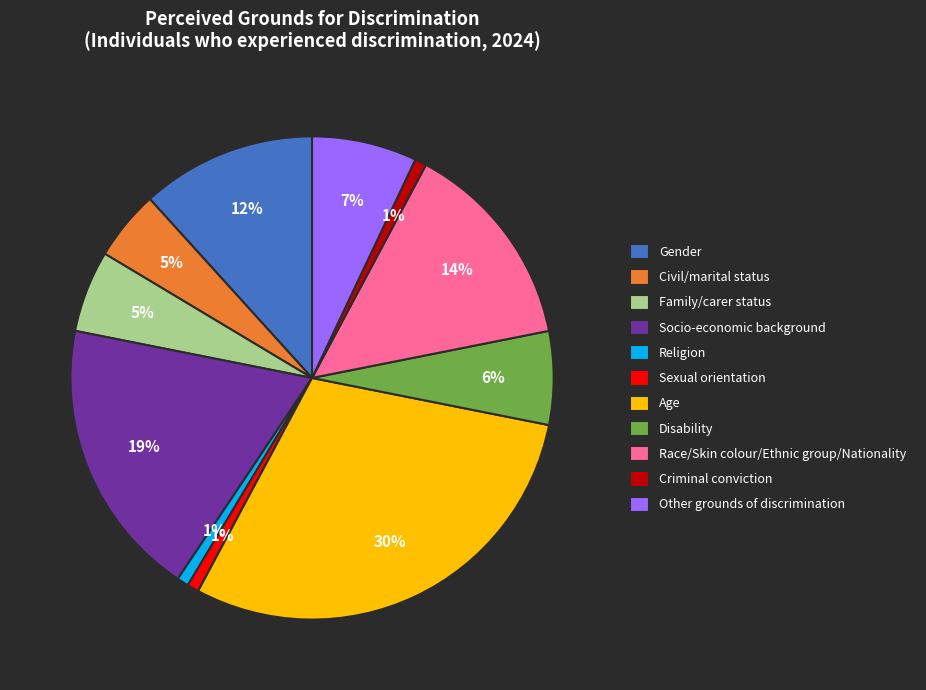

To the nearest percent, what is the average slice percentage?

9%